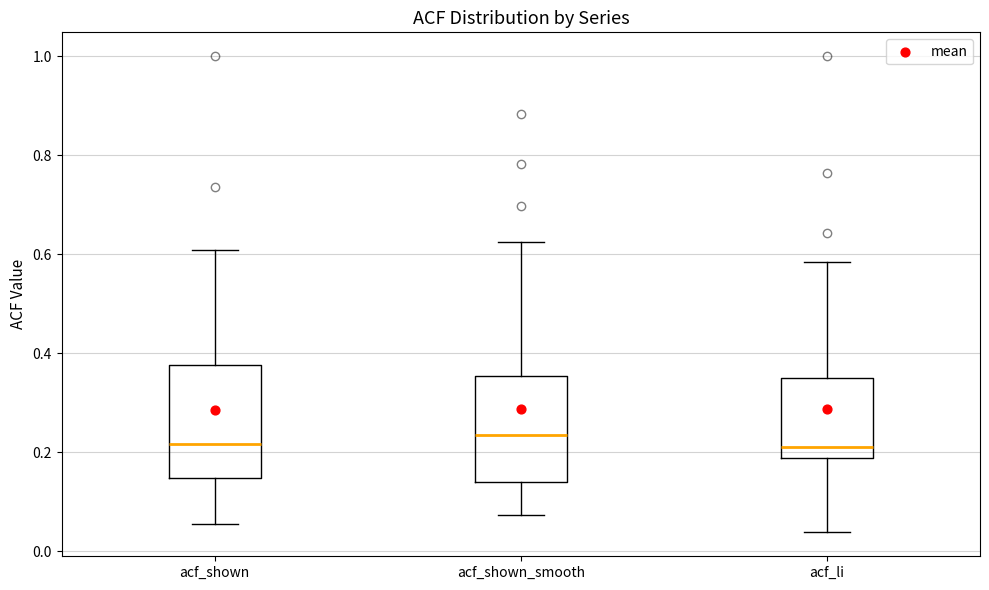

Reading left to right, transcribe this box plot: for each box, give where its median line is, the range the box spans, and where its two whiskers end, as read against the y-axis. The values are not printed on the chart, so give them approximately, as read against the axis.

acf_shown: median 0.22, box 0.14 to 0.38, whiskers 0.06 to 0.60
acf_shown_smooth: median 0.24, box 0.14 to 0.36, whiskers 0.08 to 0.62
acf_li: median 0.22, box 0.18 to 0.36, whiskers 0.04 to 0.58